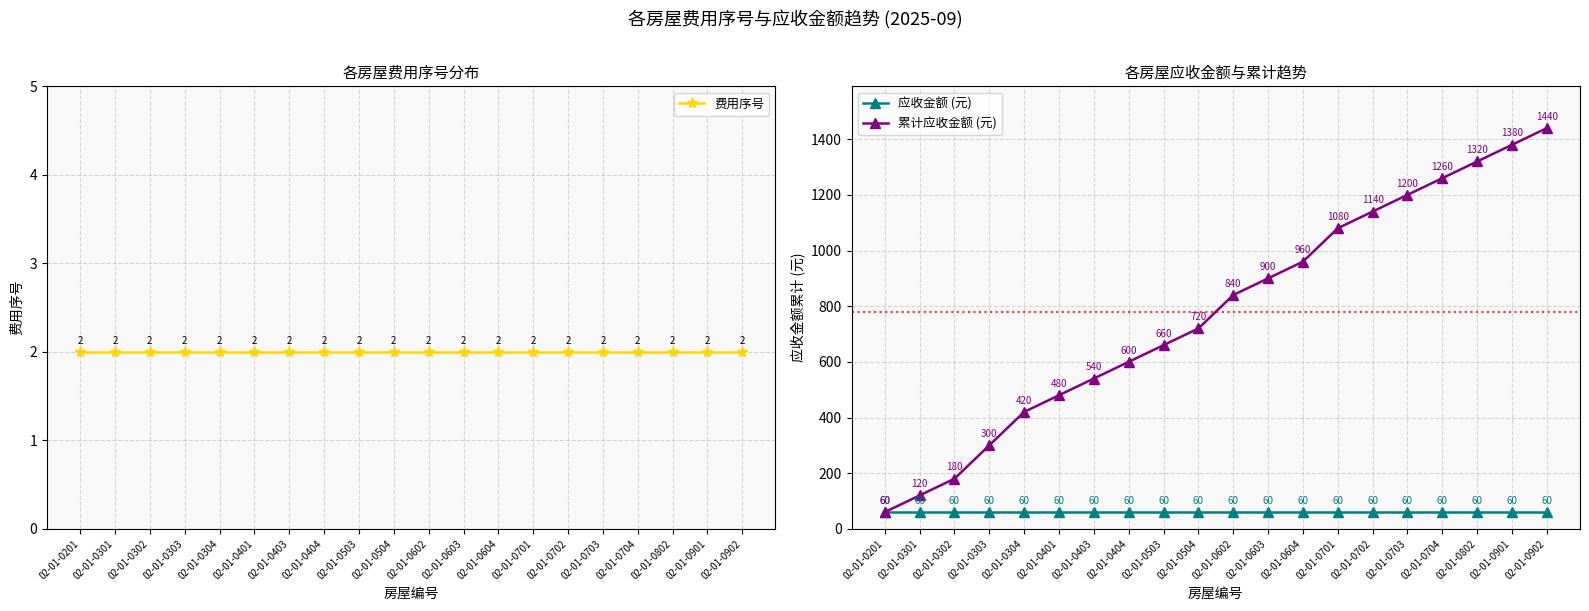

What is the sum of the 应收金额 (元) values at 02-01-0201 and 02-01-0303?

120